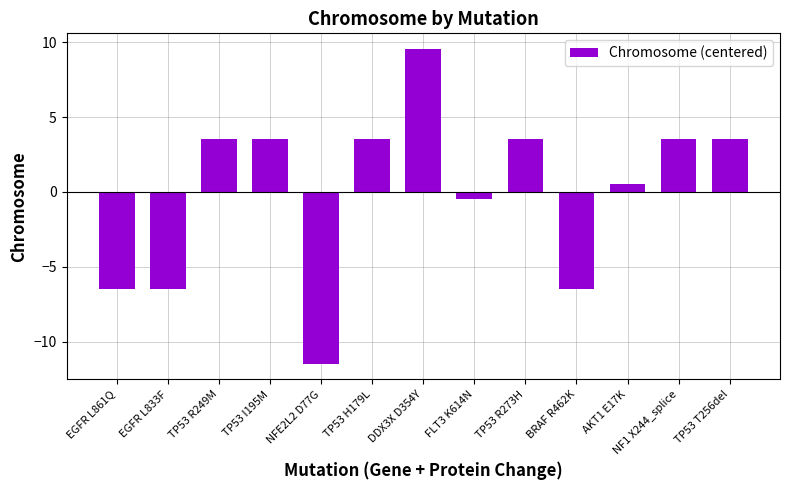

Between BRAF R462K and FLT3 K614N, which is larger?

FLT3 K614N